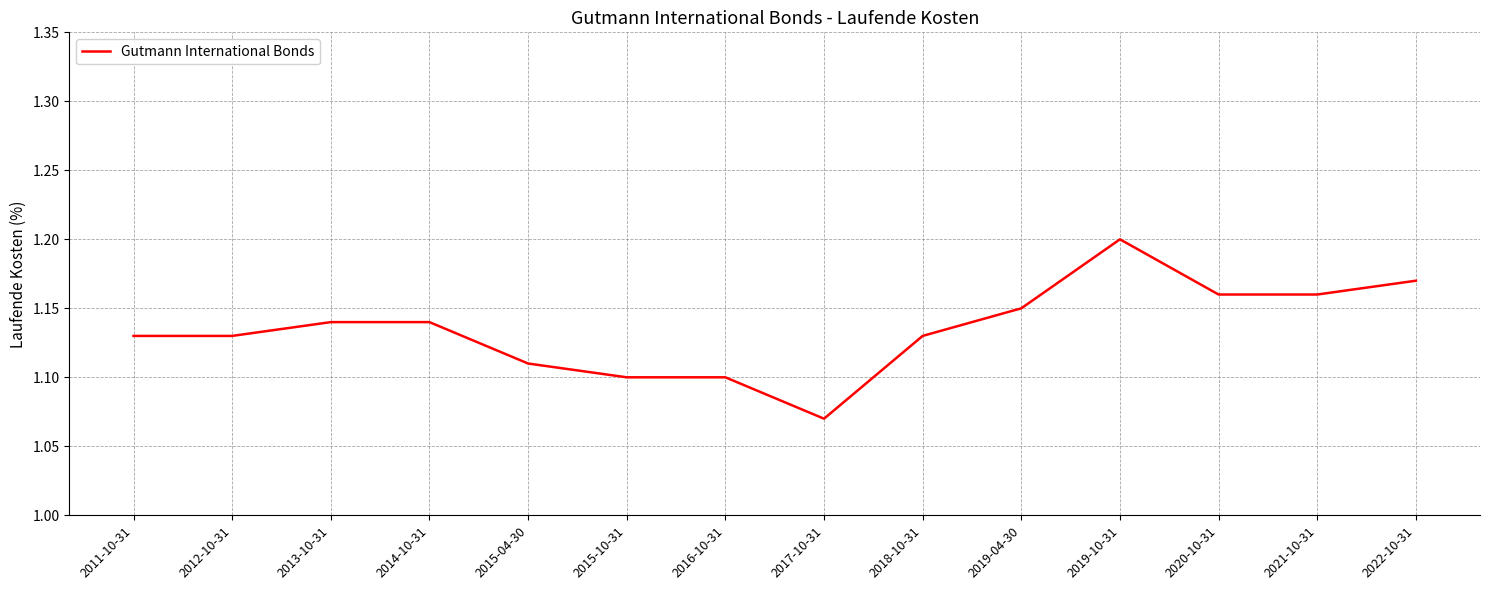

How many distinct data groups are displayed?

1